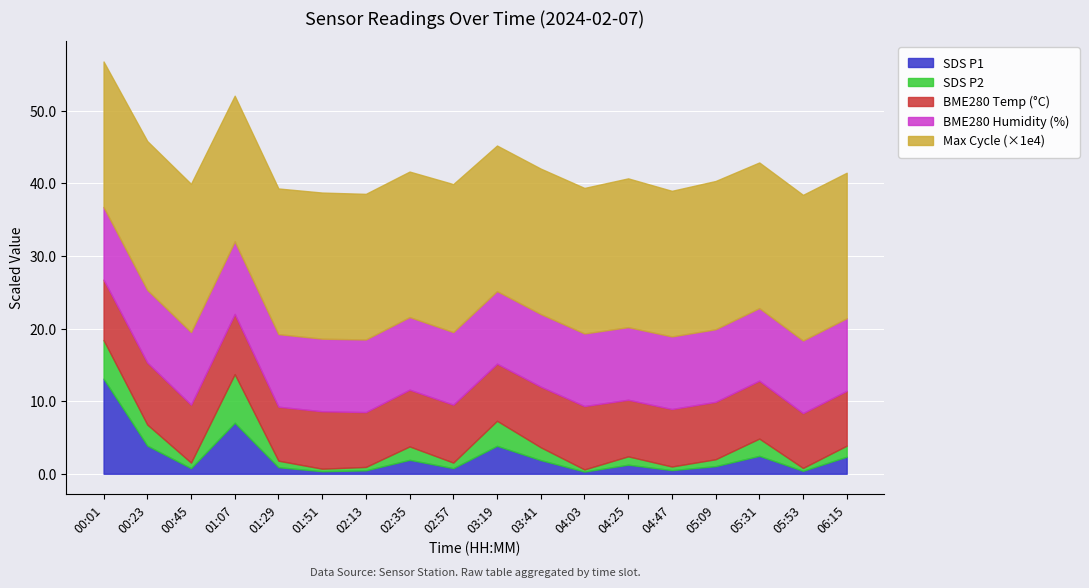

What are all the series names shown in the legend?

SDS P1, SDS P2, BME280 Temp (°C), BME280 Humidity (%), Max Cycle (×1e4)